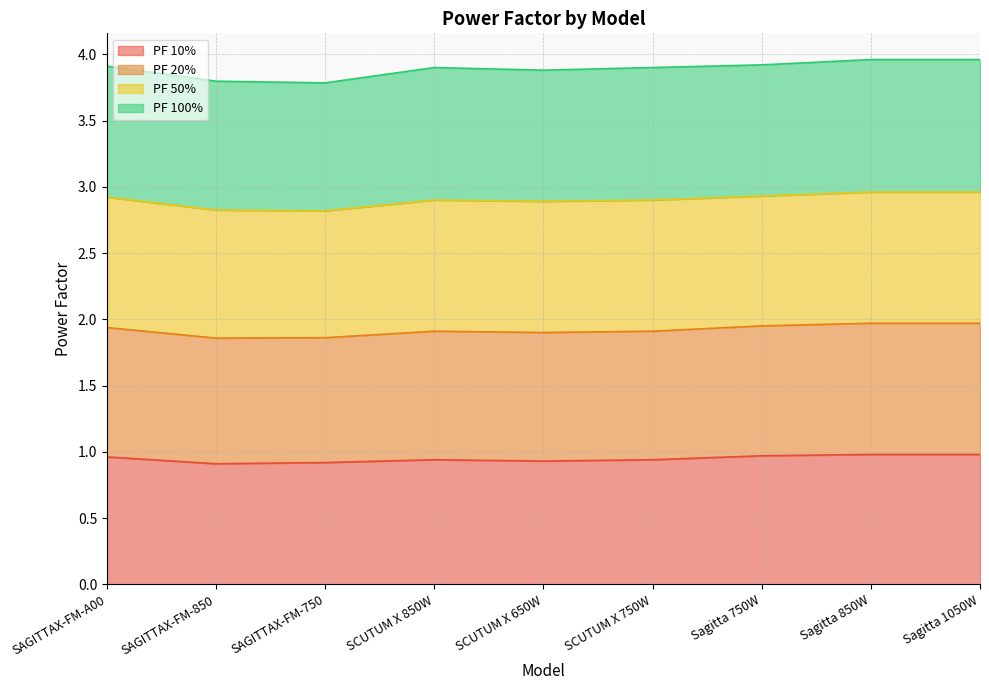

What is the total value across all series at SAGITTAX-FM-A00?

3.9